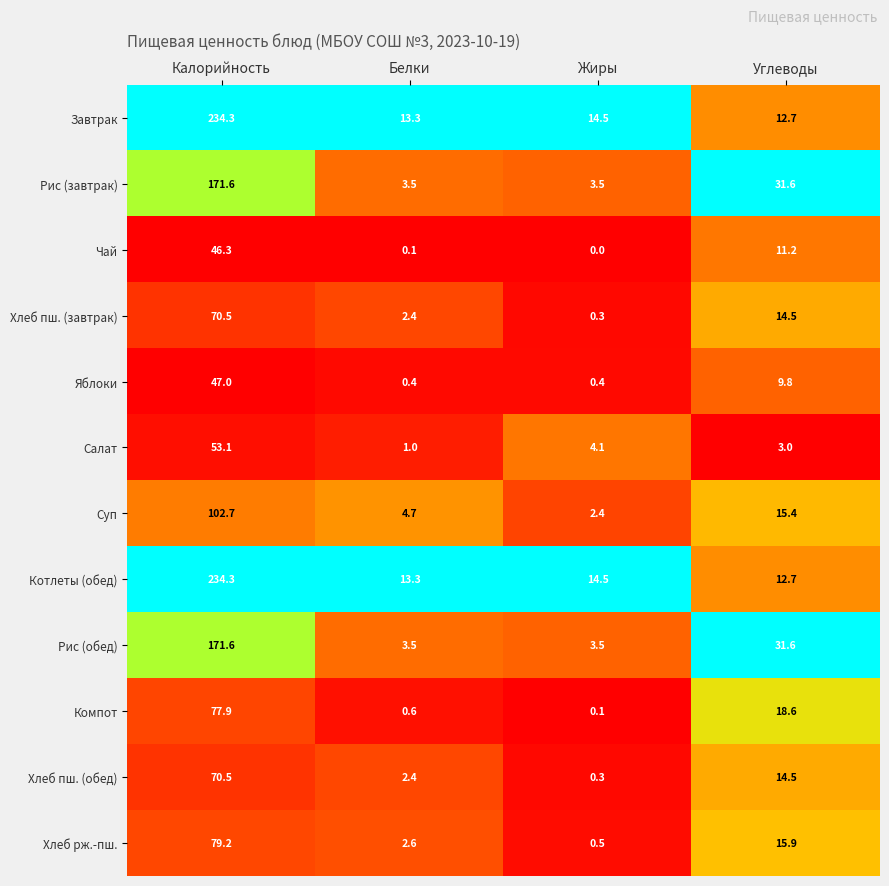

Is it true that Завтрак equals 21.3 at Жиры?

False